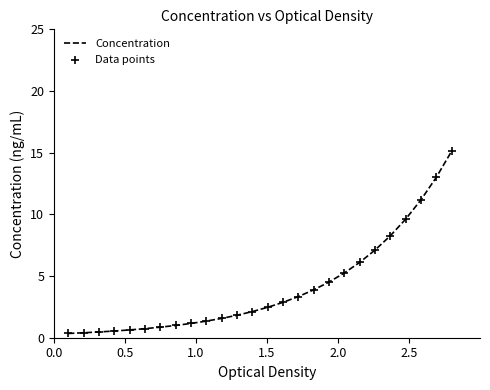

What is the greatest value displayed?

15.1